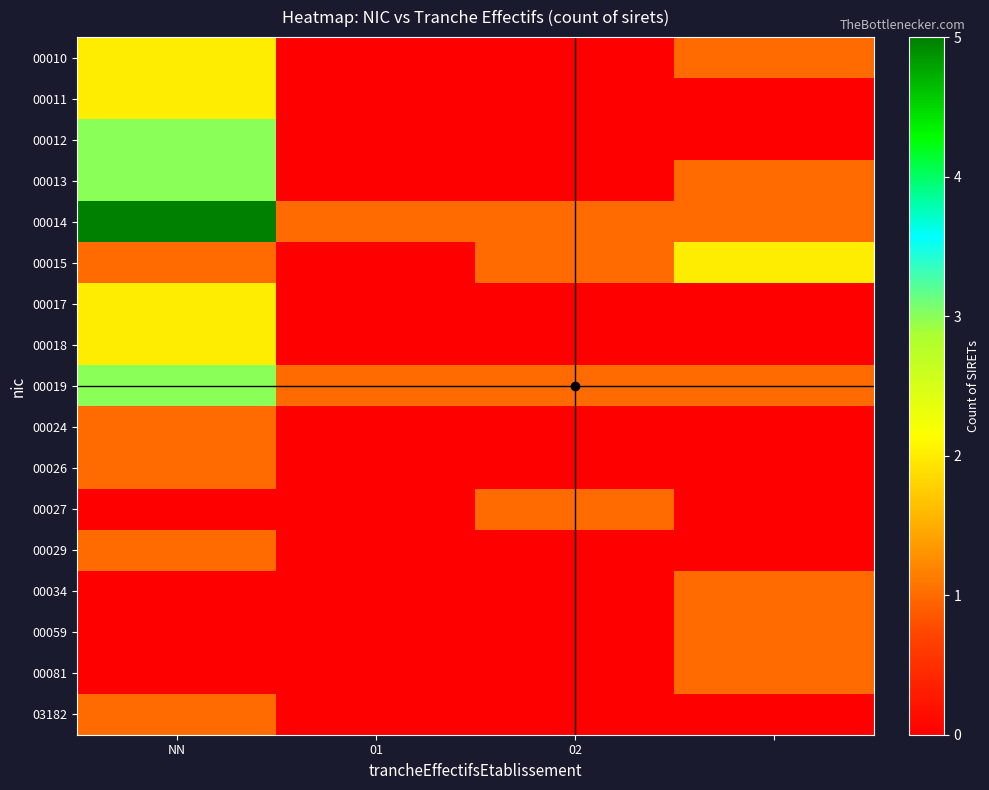

What is the greatest value displayed?

5